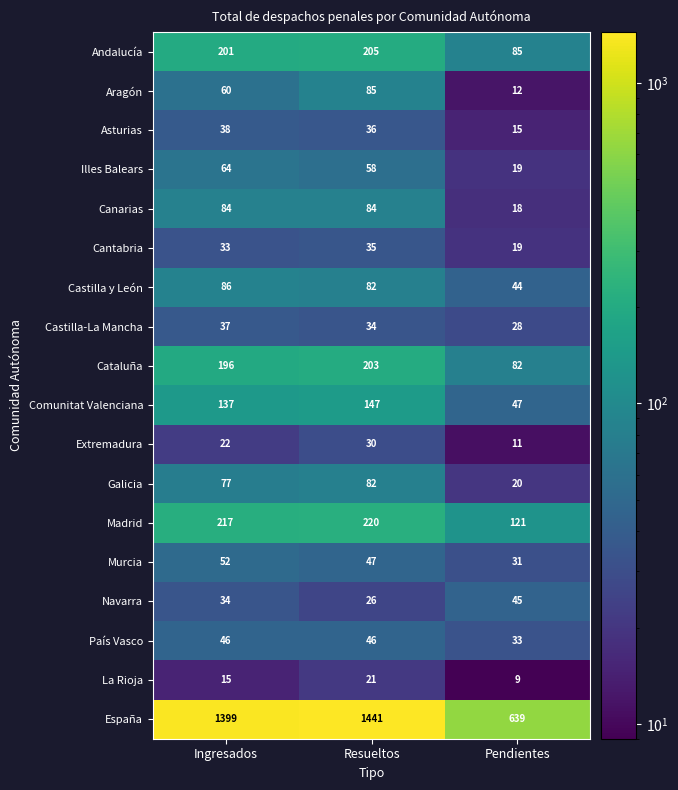

Is it true that Cataluña equals 82 at Pendientes?

True